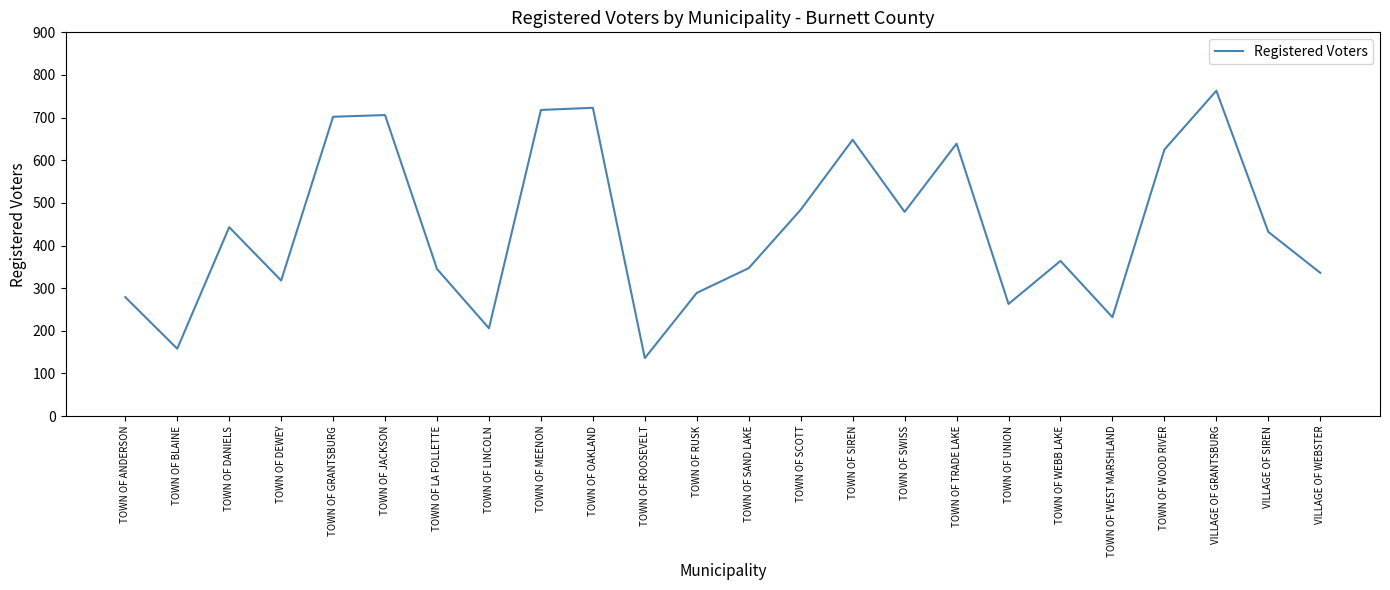

Which has a higher value, TOWN OF SAND LAKE or TOWN OF GRANTSBURG?

TOWN OF GRANTSBURG